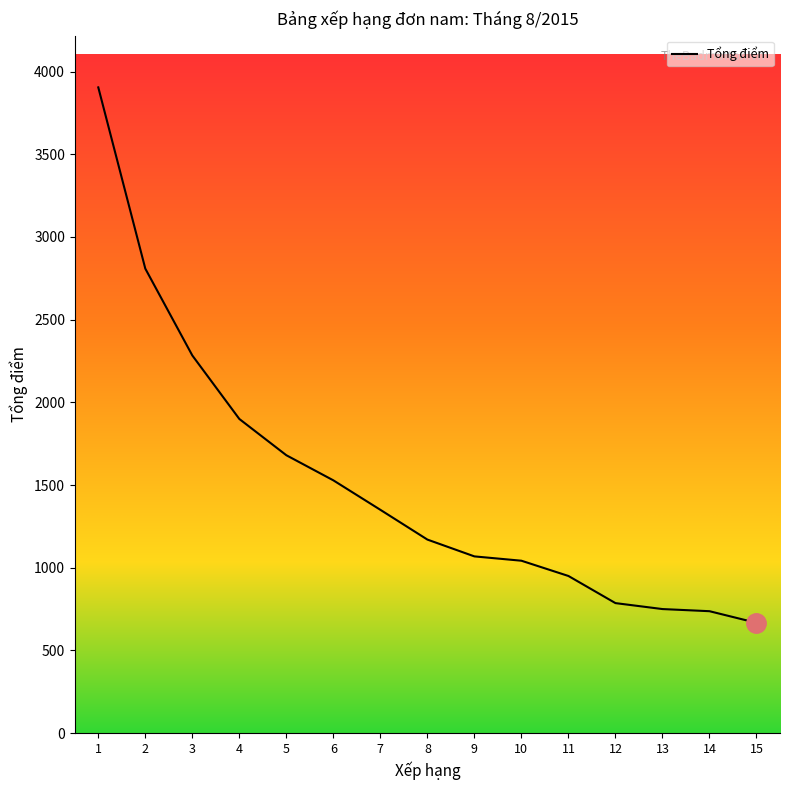

Is it true that the value at 11 is 460.2?

False